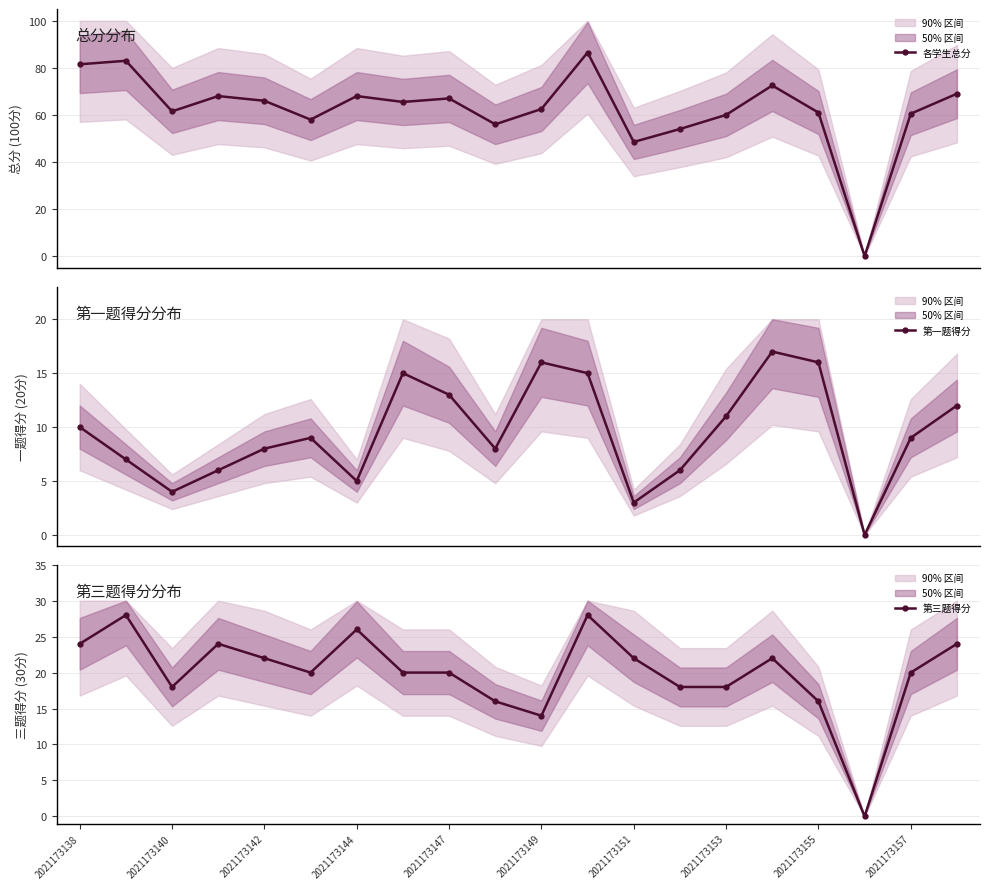

How many positive values does the 第一题得分 series have?

19